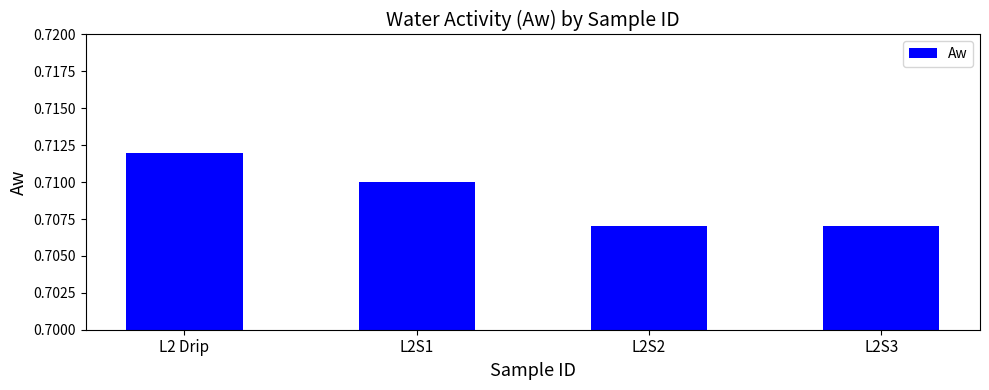

How many values are between 0 and 1?

4